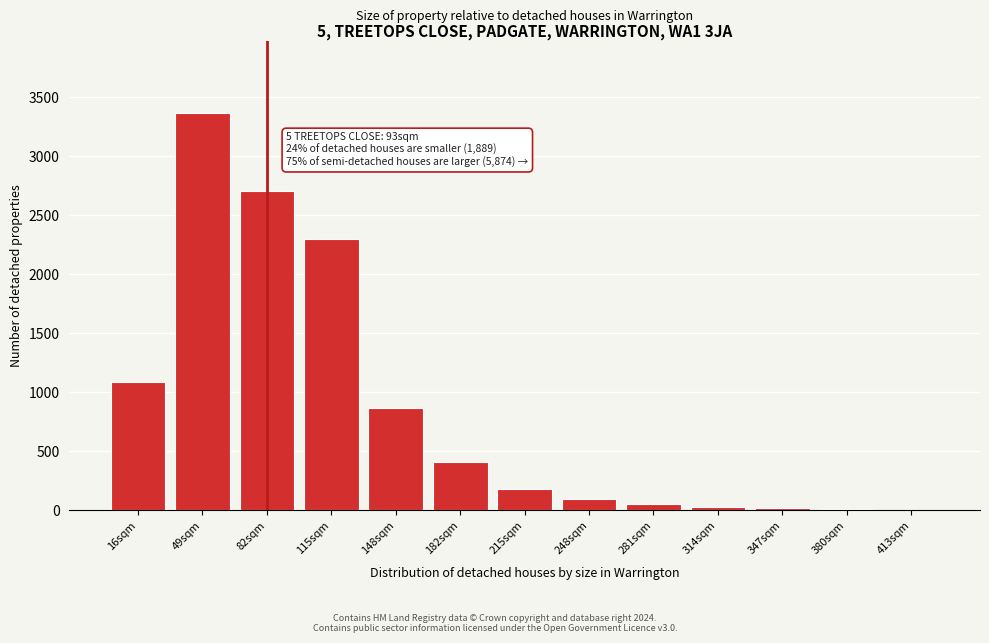

The value at 148sqm is 862. True or false?

True